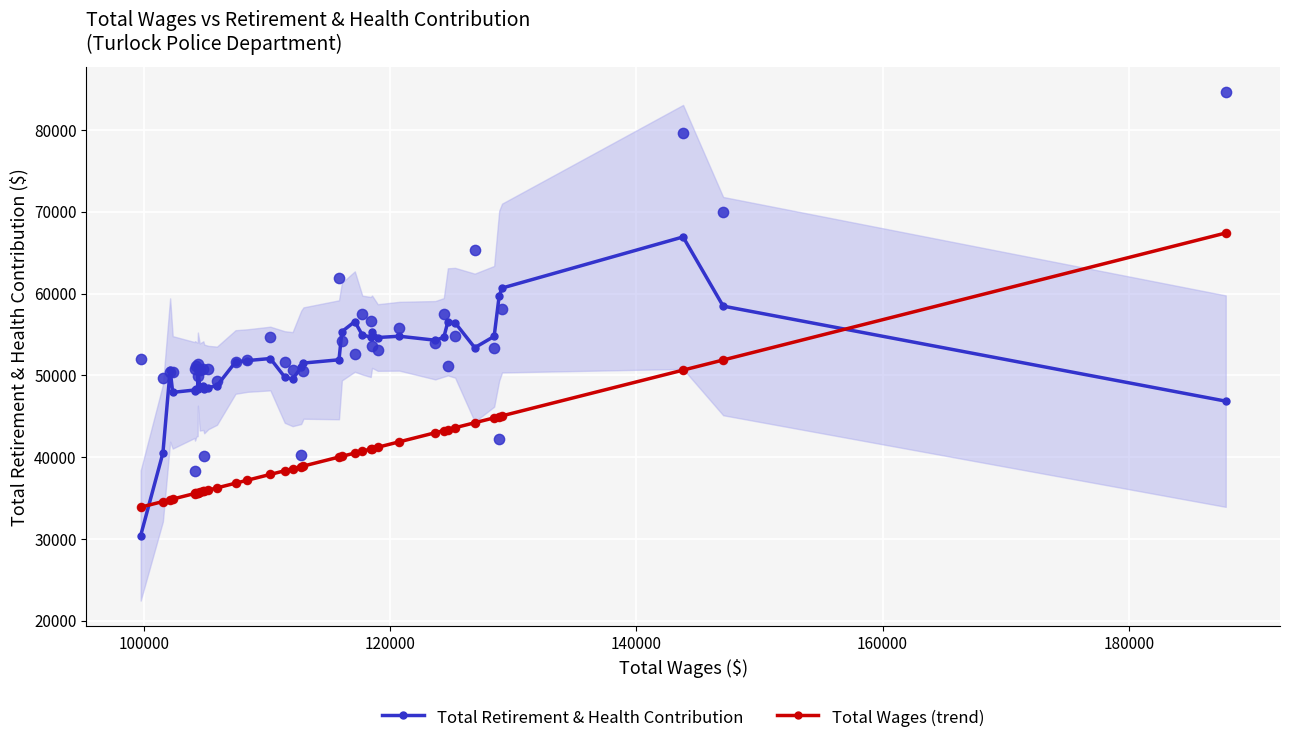

Which series has the largest total across all categories?

Total Retirement & Health Contribution